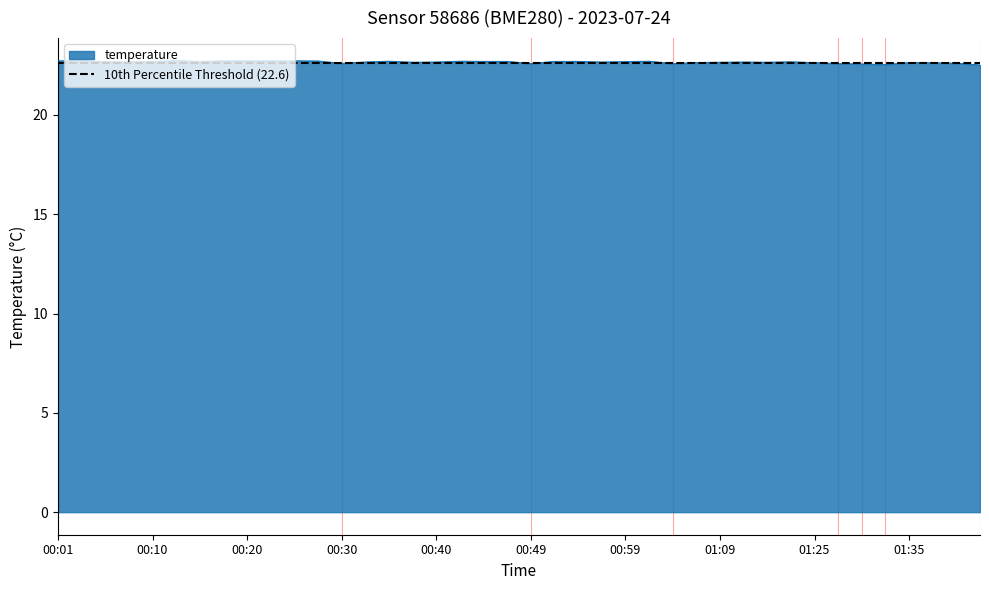

True or false: temperature has a value of 5.1 at 01:25.

False